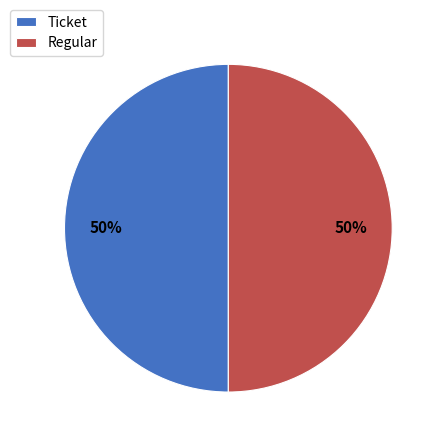

How many segments does this pie chart have?

2